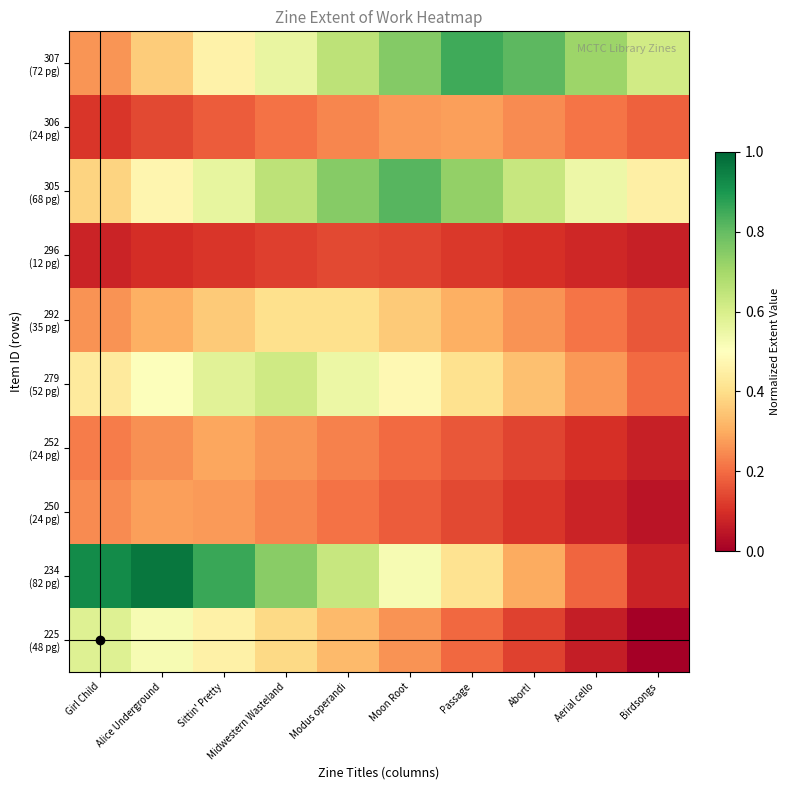

What is the difference between the highest and lowest values at Moon Root?

0.7